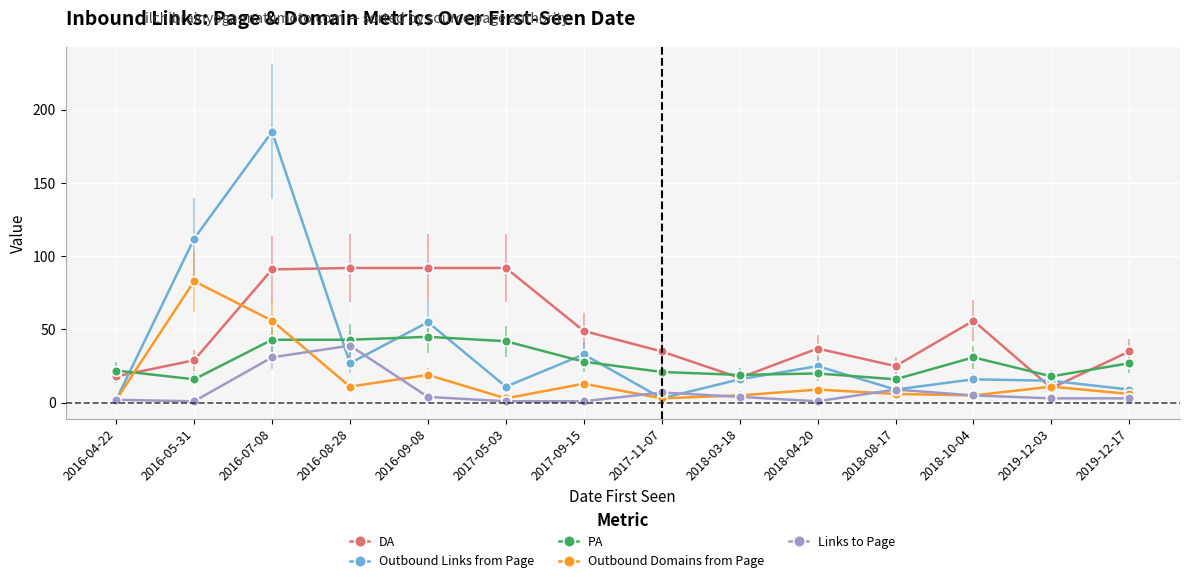

What are all the series names shown in the legend?

DA, Outbound Links from Page, PA, Outbound Domains from Page, Links to Page